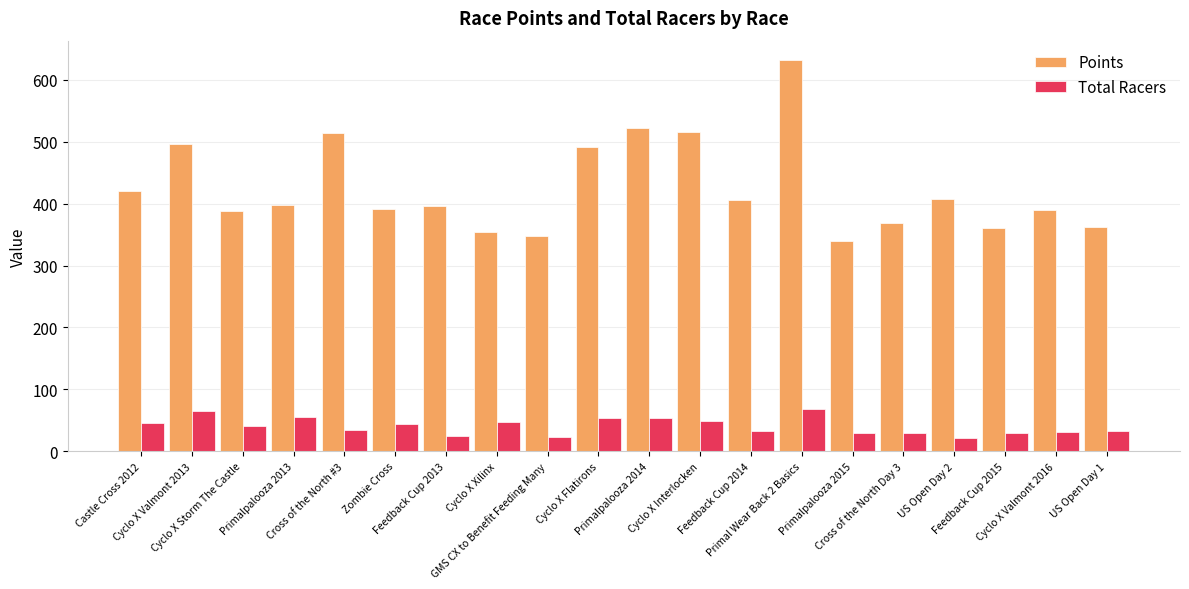

How many bars are there in each group?

2